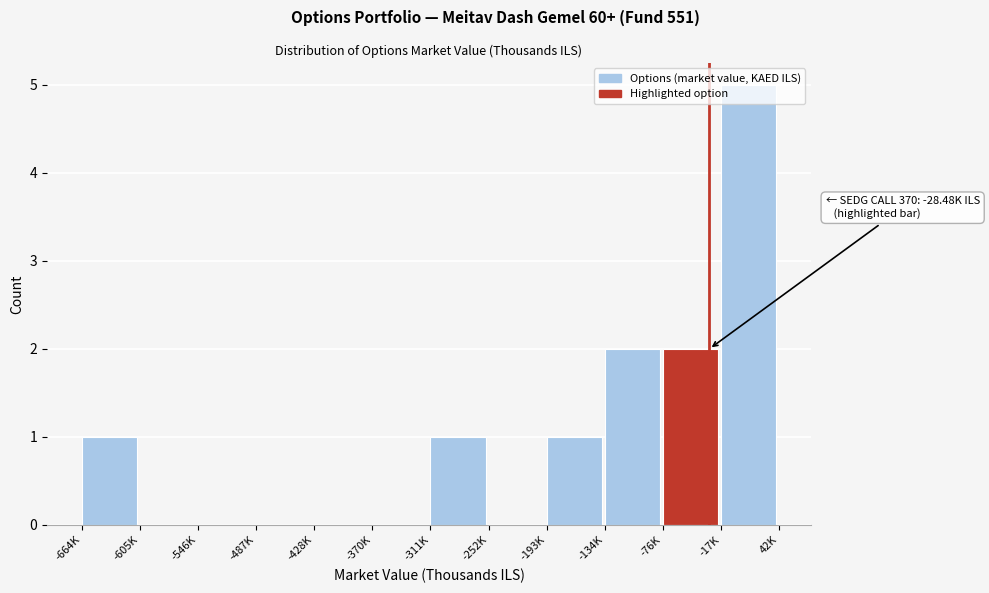

What is the sum of all values?

12